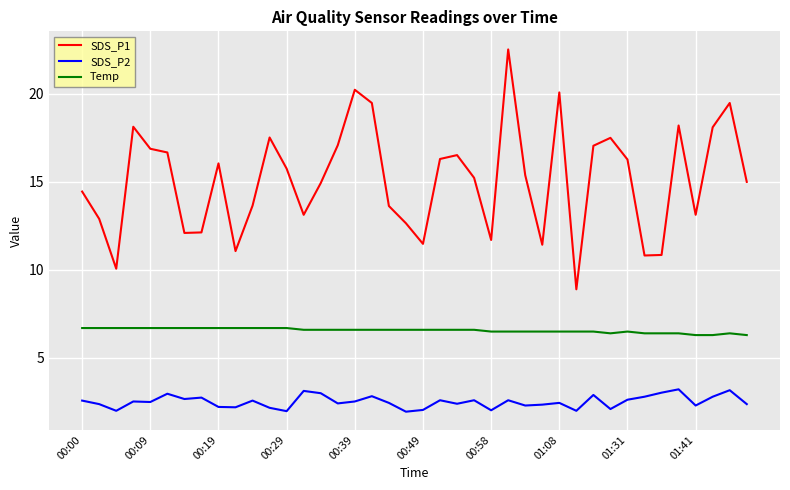

True or false: SDS_P2 has more than 2 interior local peaks.

True